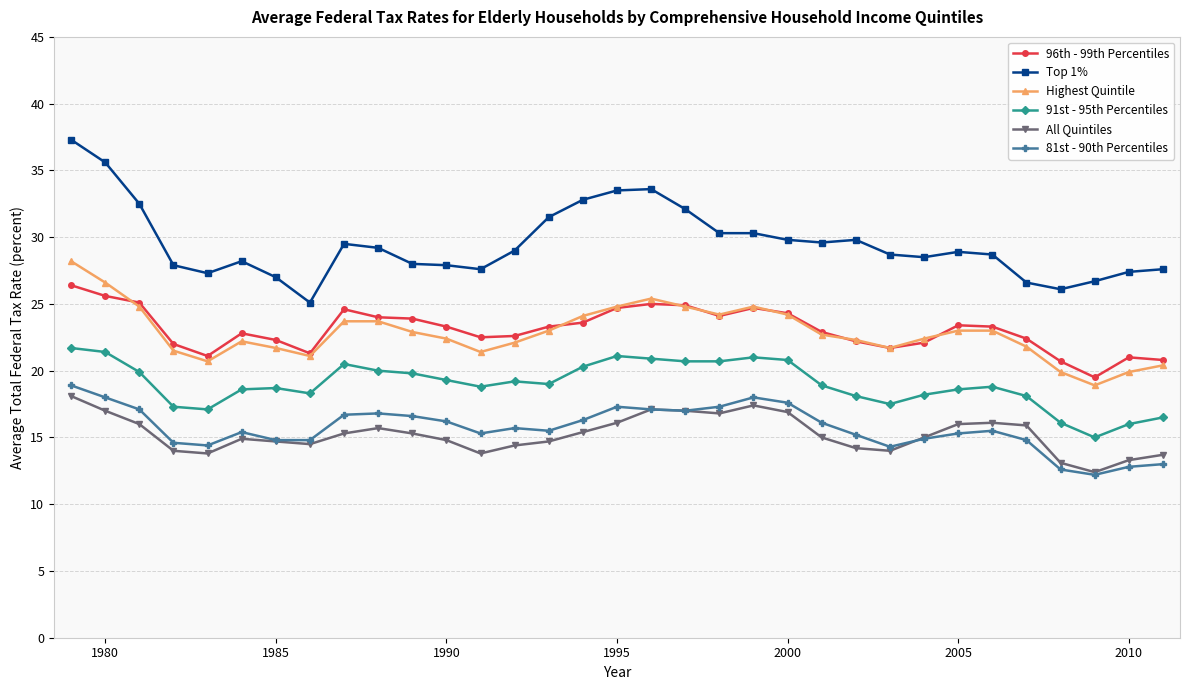

True or false: Top 1% and 96th - 99th Percentiles intersect in this chart.

False